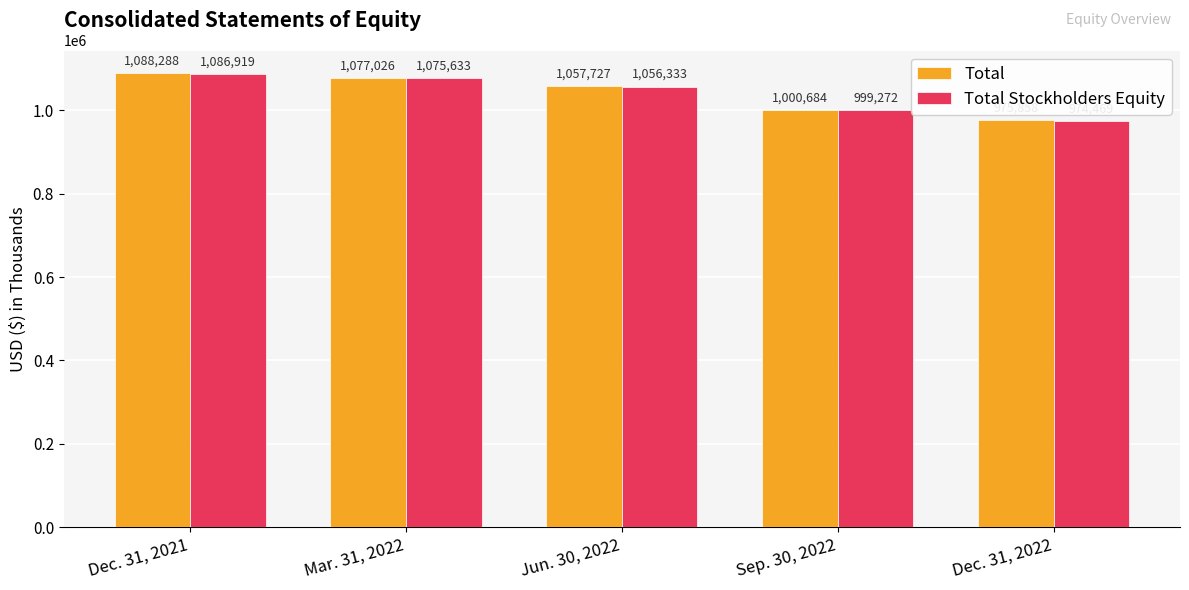

Which series has the widest spread of values?

Total Stockholders Equity